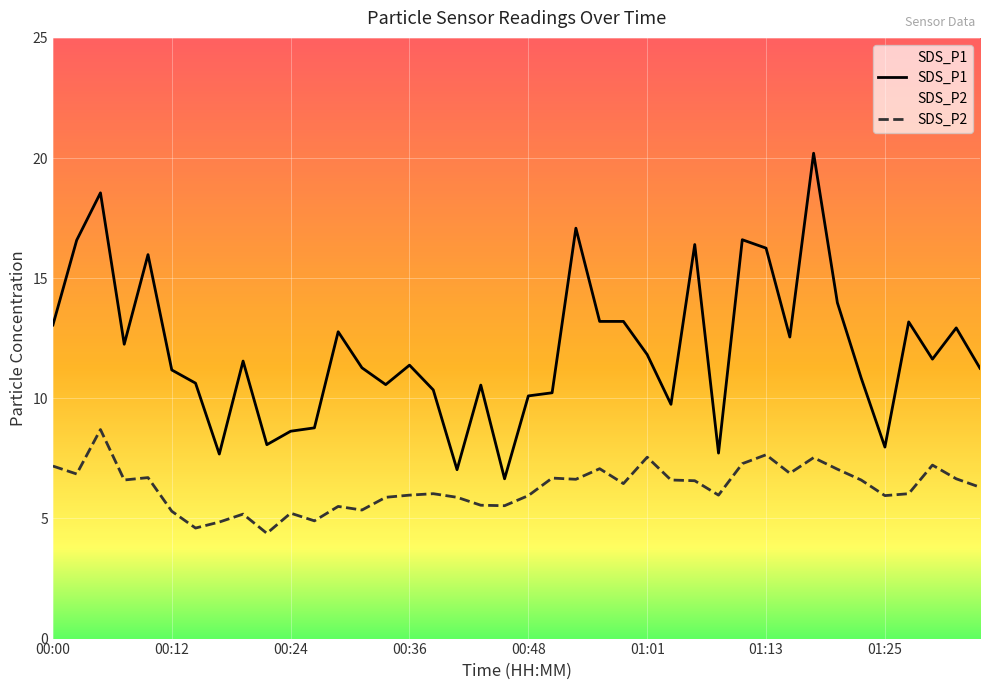

What is the label of the 7th point from the left?

00:14